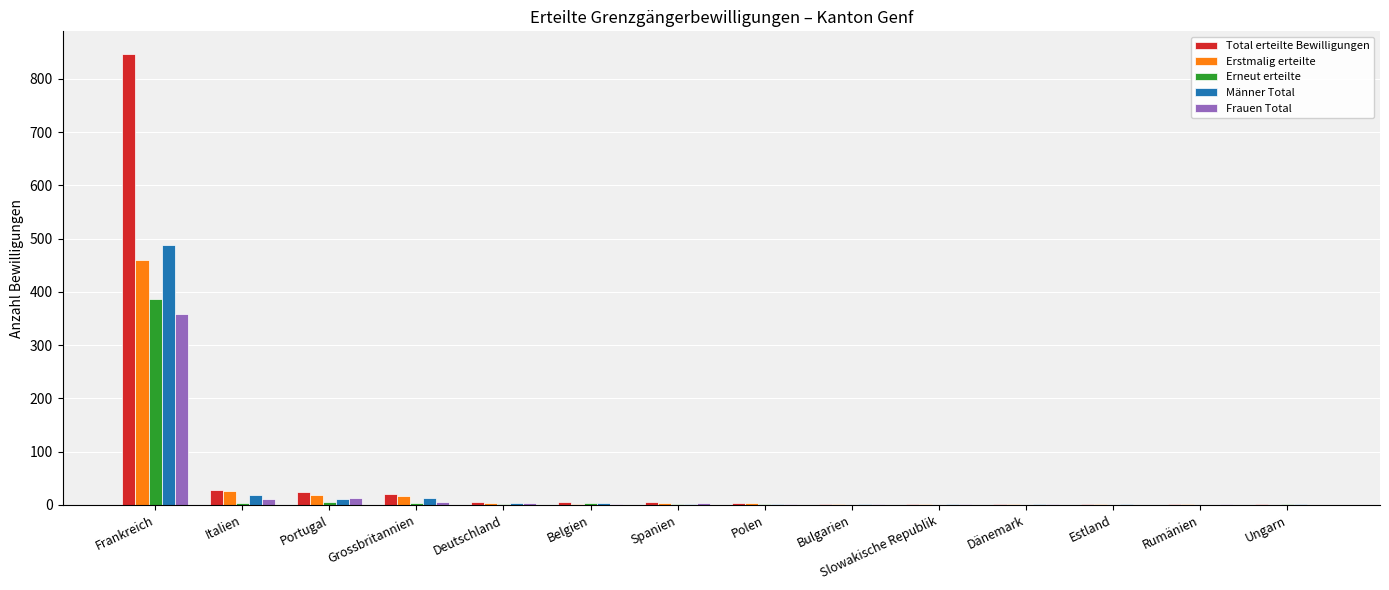

What are all the series names shown in the legend?

Total erteilte Bewilligungen, Erstmalig erteilte, Erneut erteilte, Männer Total, Frauen Total